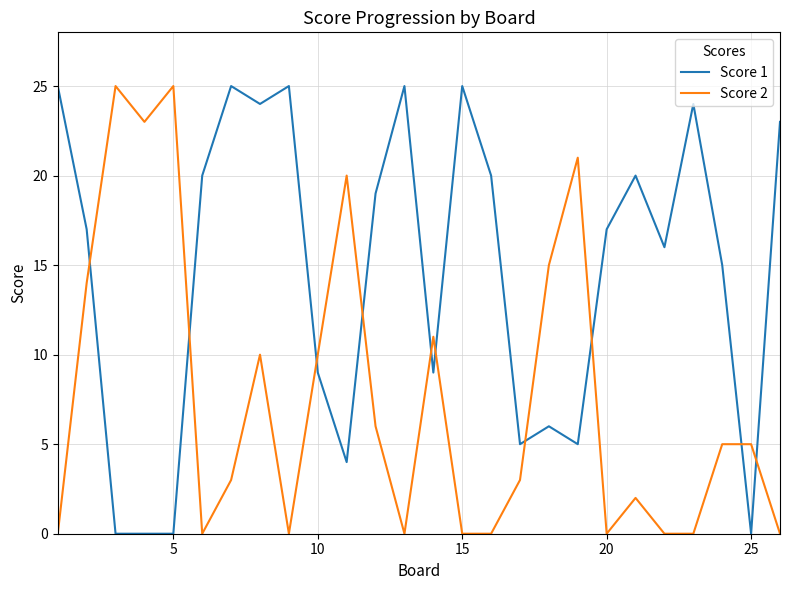

Does the chart display data point markers on the line(s)?

No